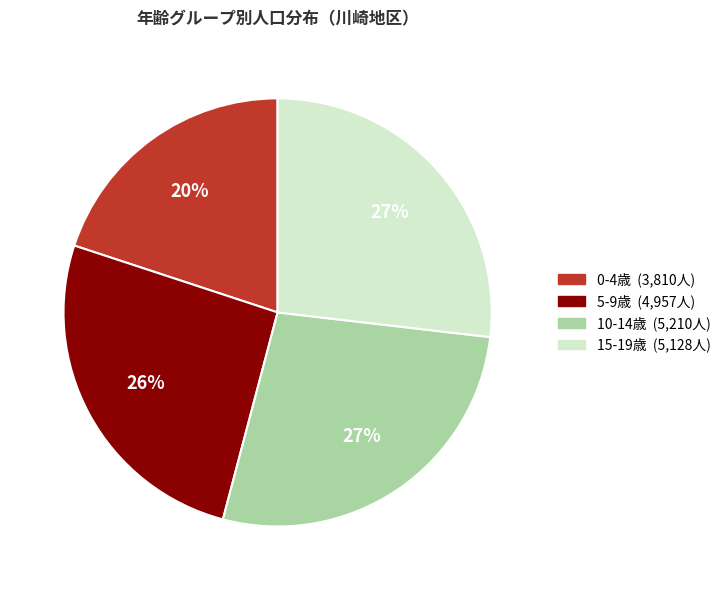

Does any single category account for the majority?

No